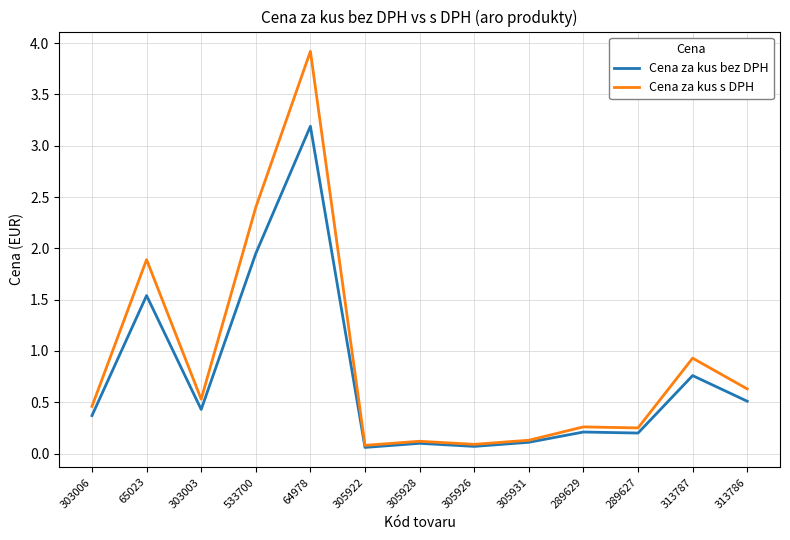

What is the maximum value for Cena za kus s DPH?

3.9